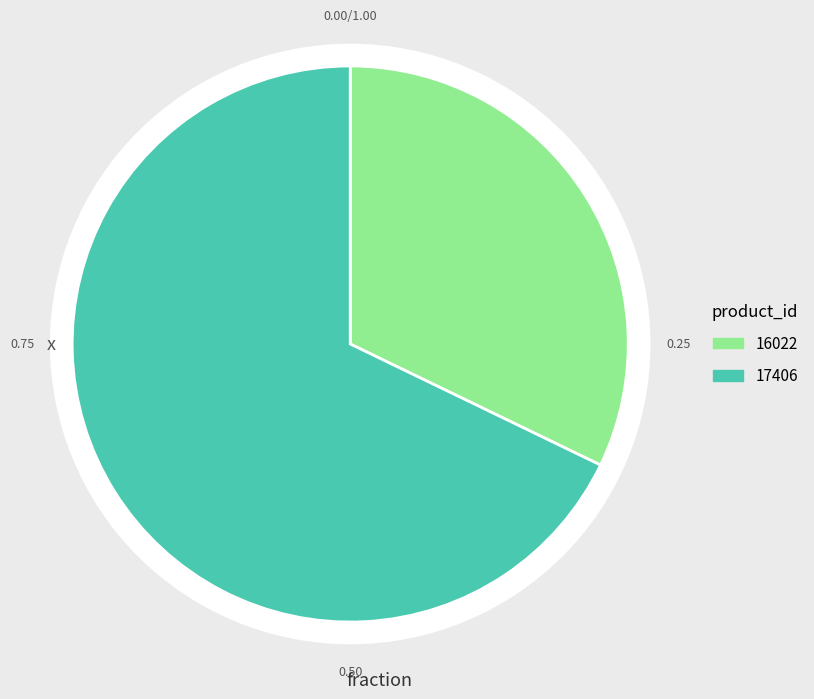

Between 17406 and 16022, which is larger?

17406